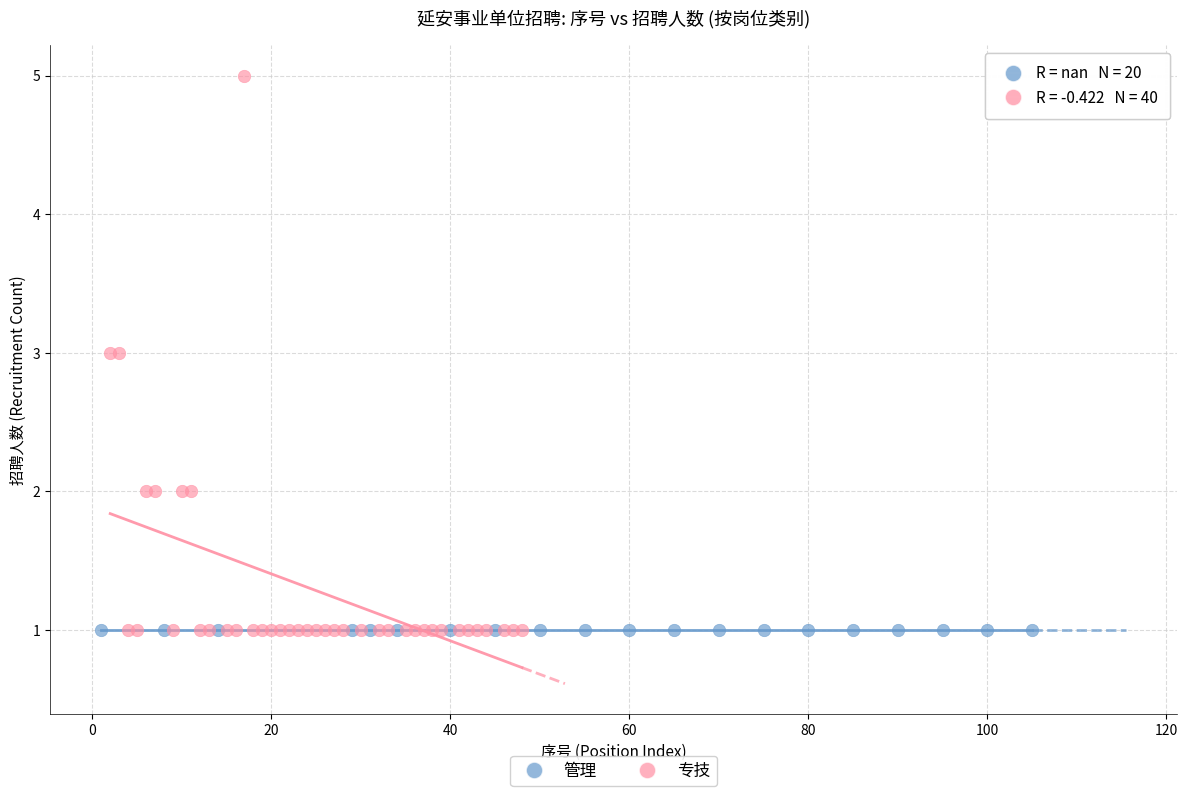

Which series contains the highest Y value?

专技